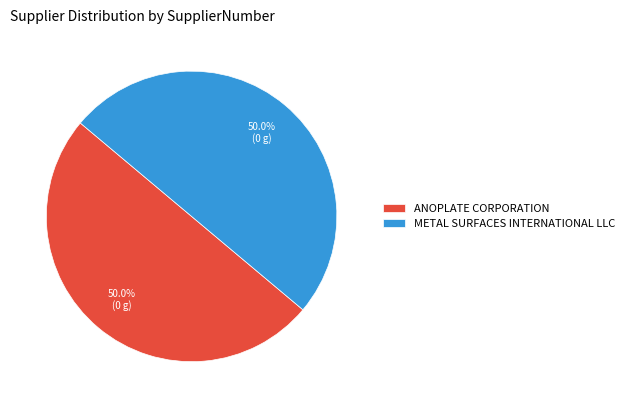

To the nearest percent, what is the combined percentage of METAL SURFACES INTERNATIONAL LLC and ANOPLATE CORPORATION?

100%